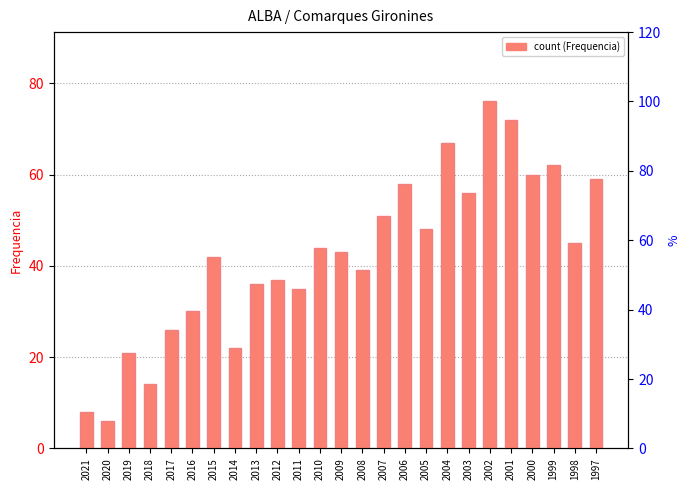

What is the change in value from 2012 to 1999?

+25